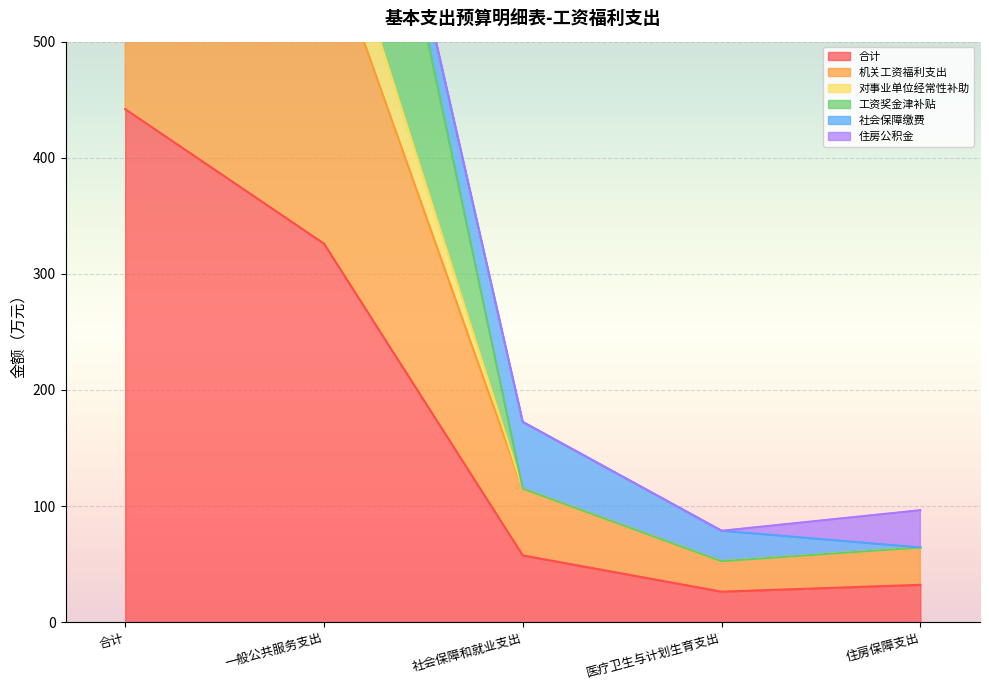

What is the label of the 1st point from the left?

合计